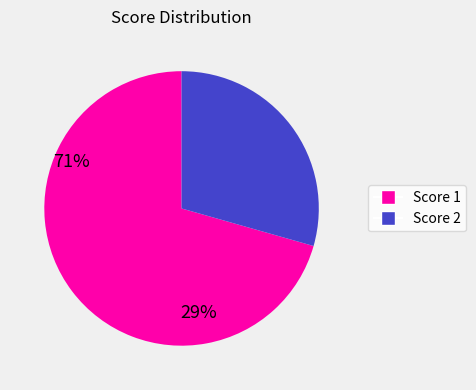

Is it true that Score 2 is 29% of the pie?

True